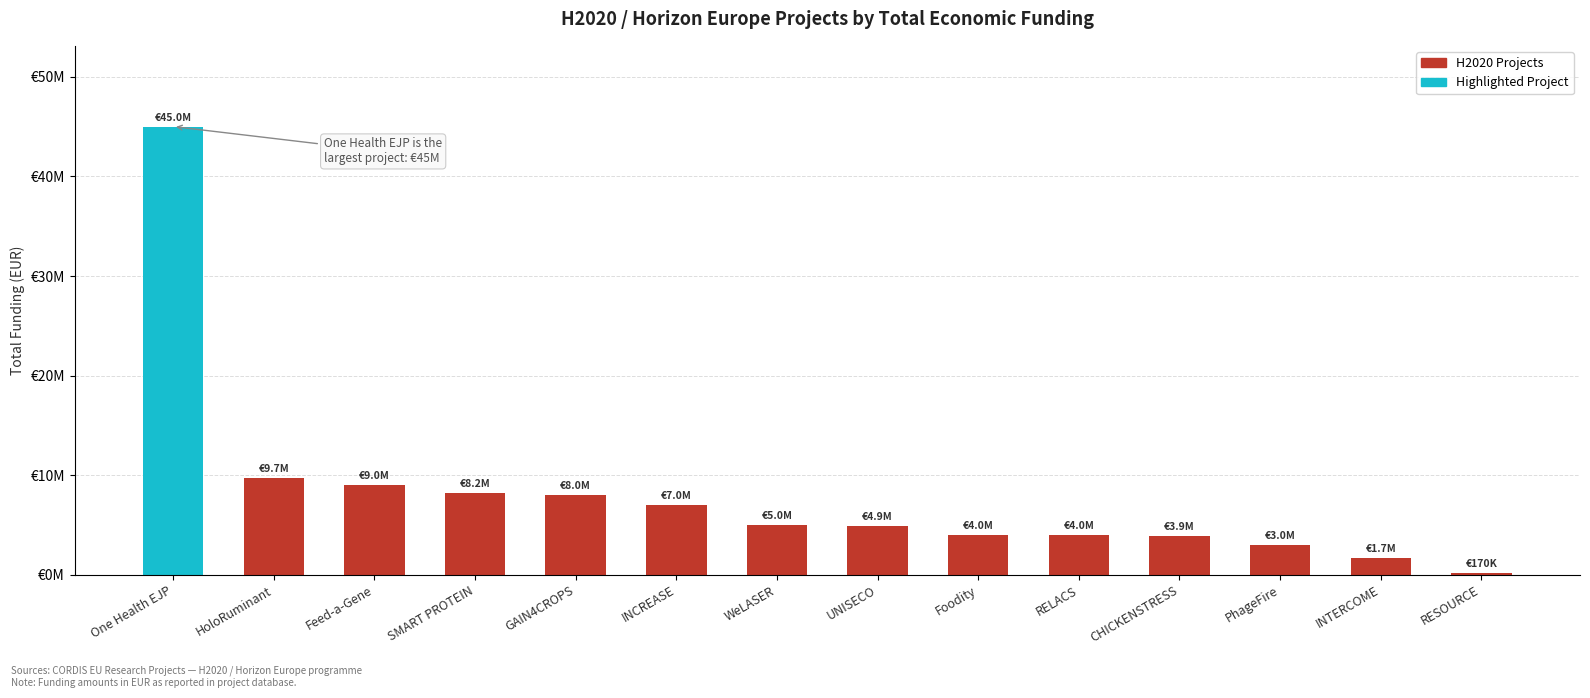

What value does the data have at HoloRuminant, to the nearest 100?

9724800